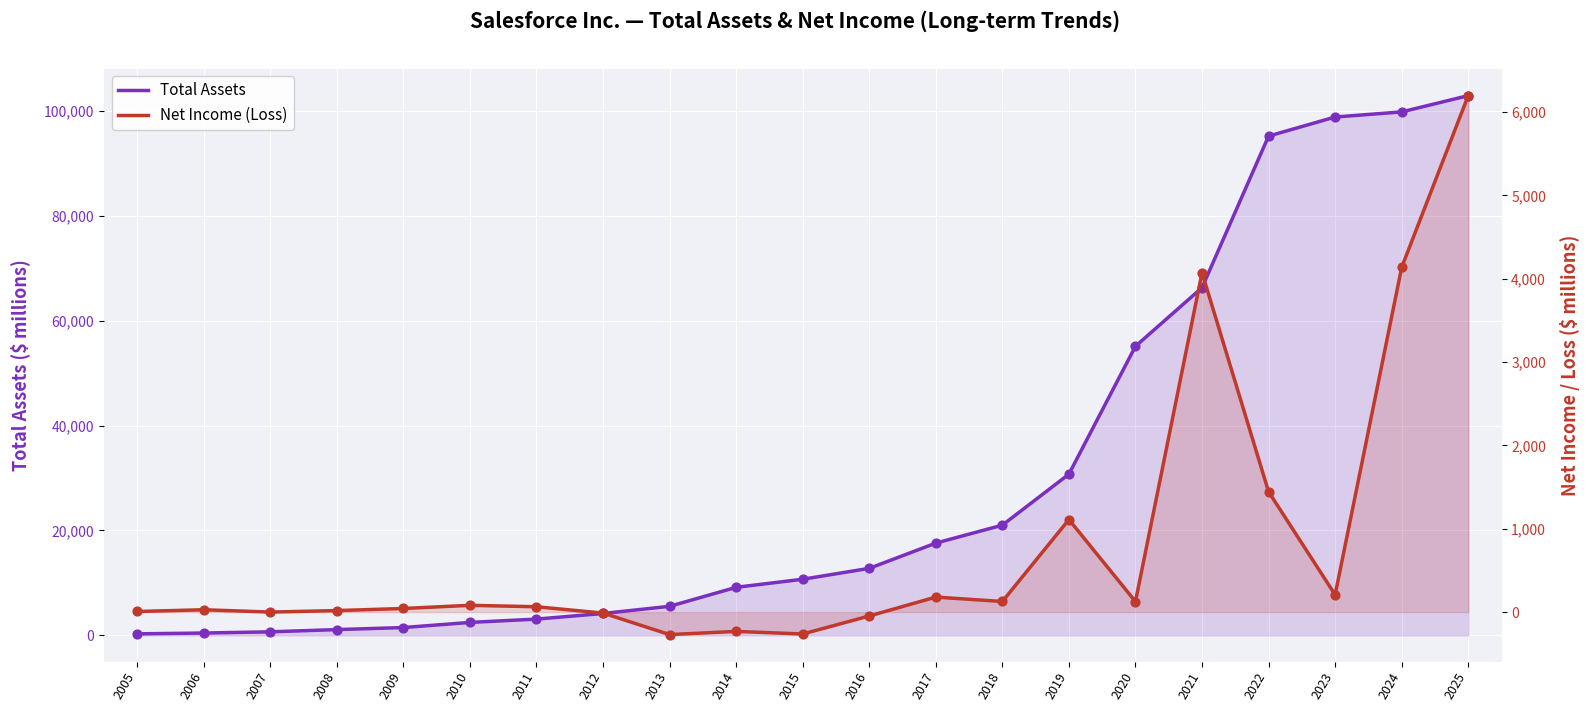

At which category is the sum across all series the highest?

2025